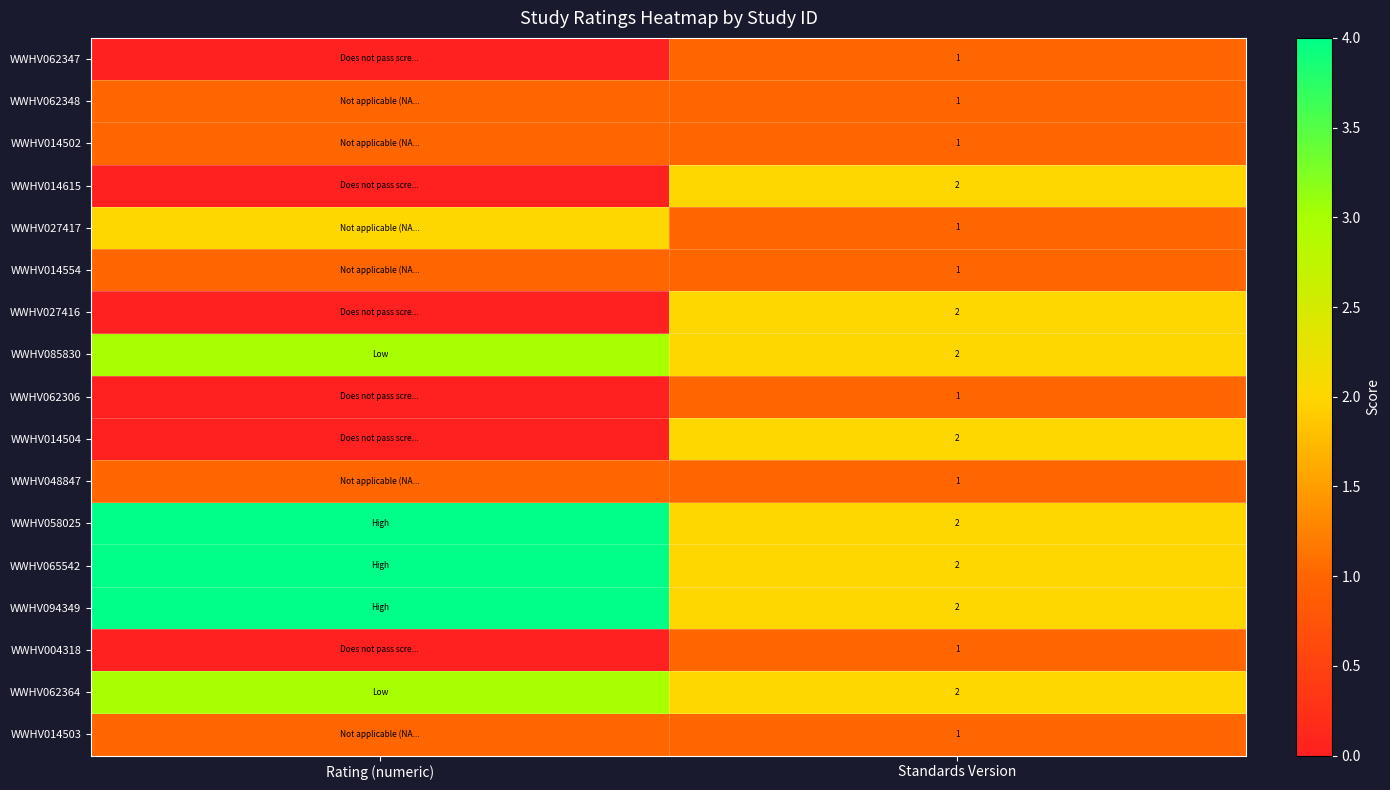

What is the total value across all series at Standards Version?

25